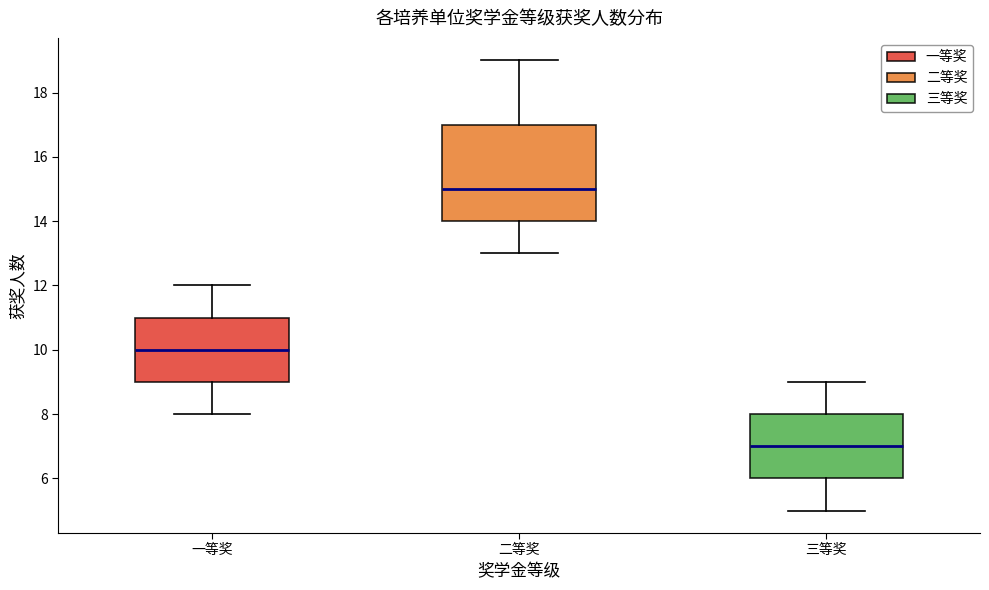

Reading left to right, transcribe this box plot: for each box, give where its median line is, the range the box spans, and where its two whiskers end, as read against the y-axis. The values are not printed on the chart, so give them approximately, as read against the axis.

一等奖: median 10, box 9 to 11, whiskers 8 to 12
二等奖: median 15, box 14 to 17, whiskers 13 to 19
三等奖: median 7, box 6 to 8, whiskers 5 to 9